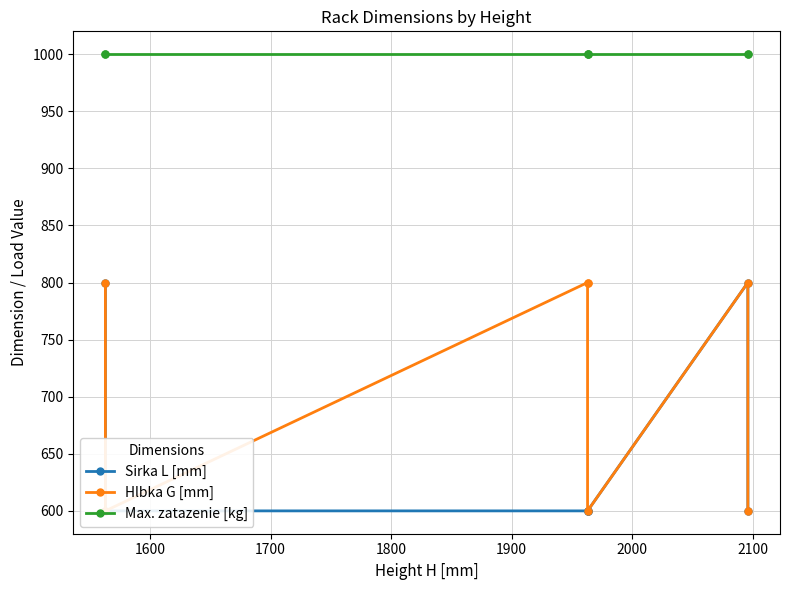

What is the value of the Sirka L [mm] point at the 7th from the left?

600